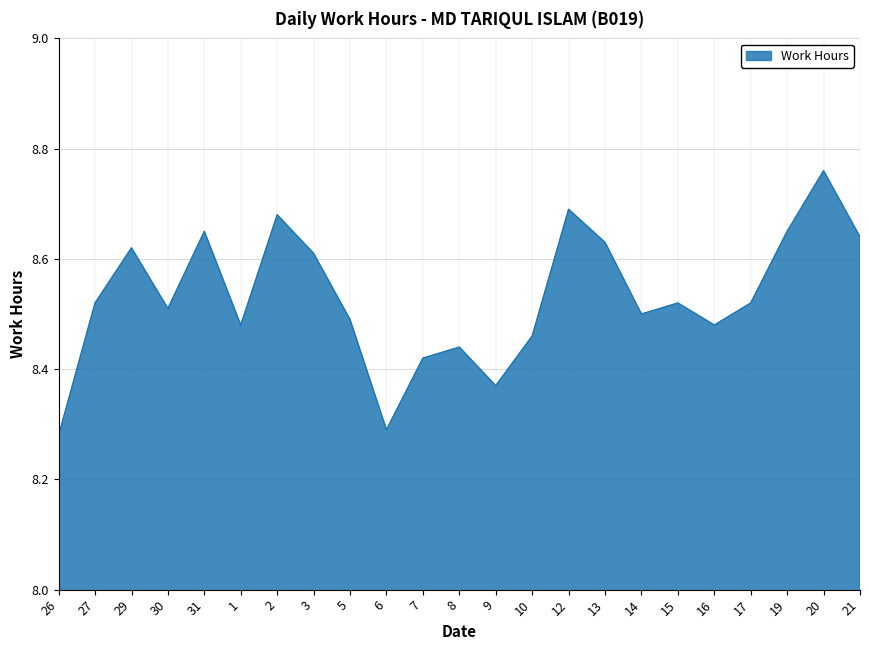

Which category has the highest value across all series?

20